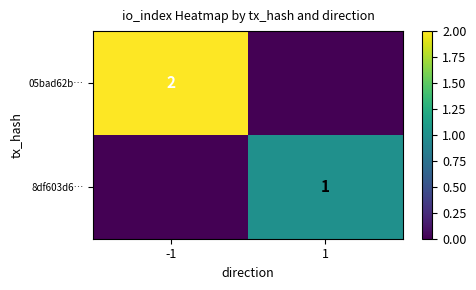

What is the spread (max minus min) of values at 1?

1